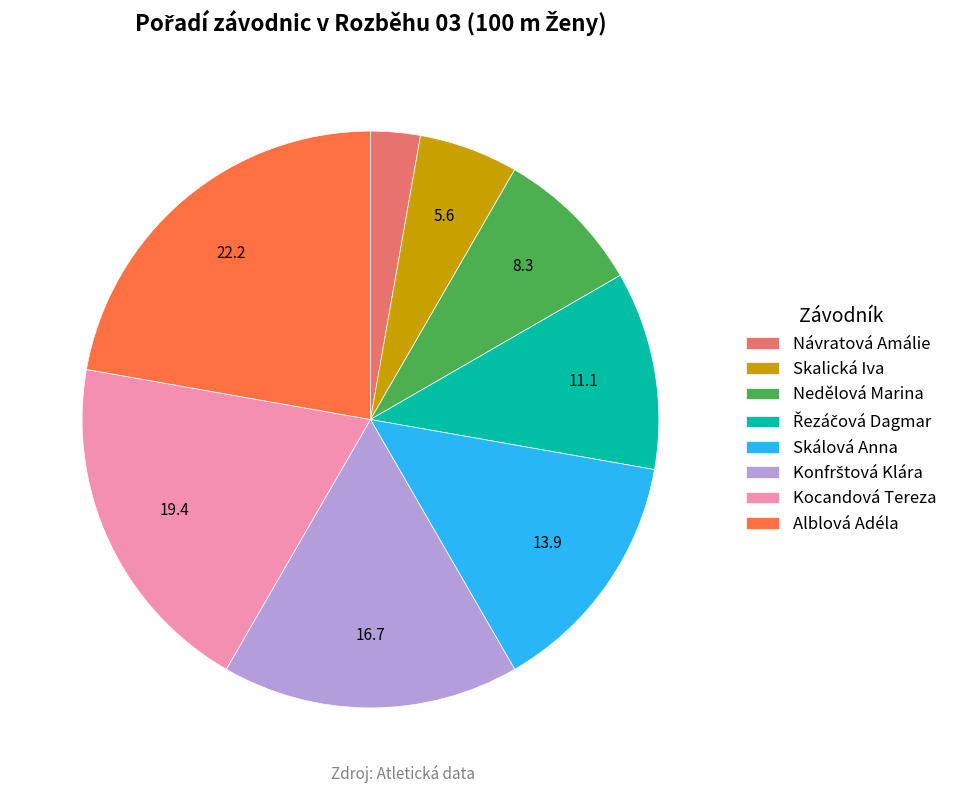

Do Skálová Anna and Návratová Amálie together represent more than half of the pie?

No